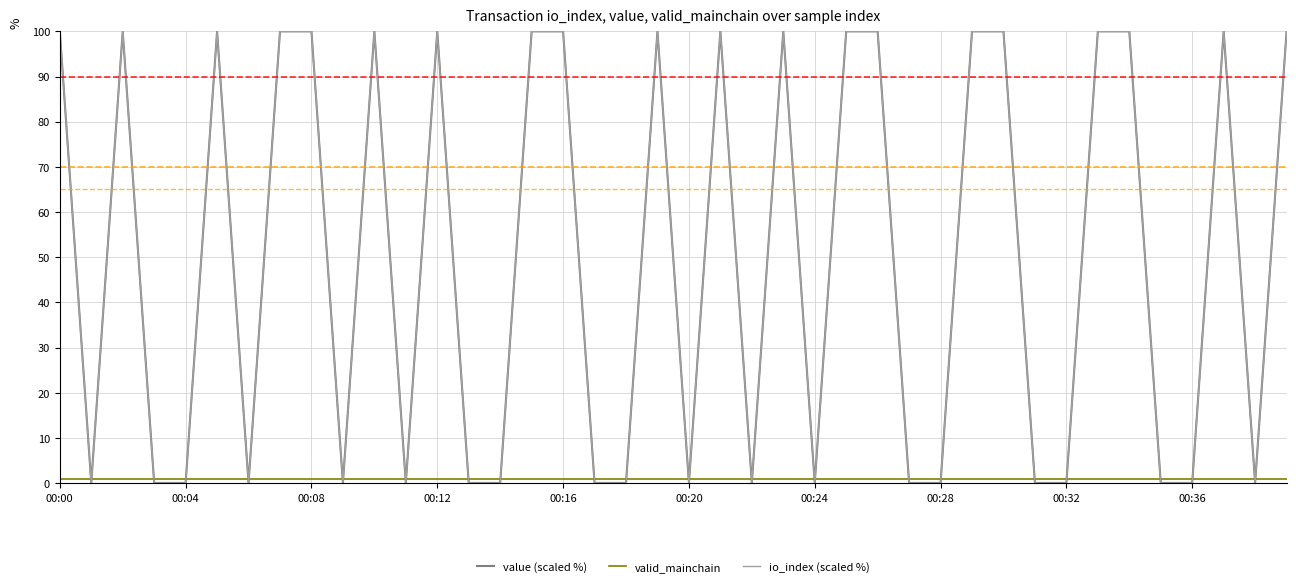

What is the maximum value shown in the chart?

100.0